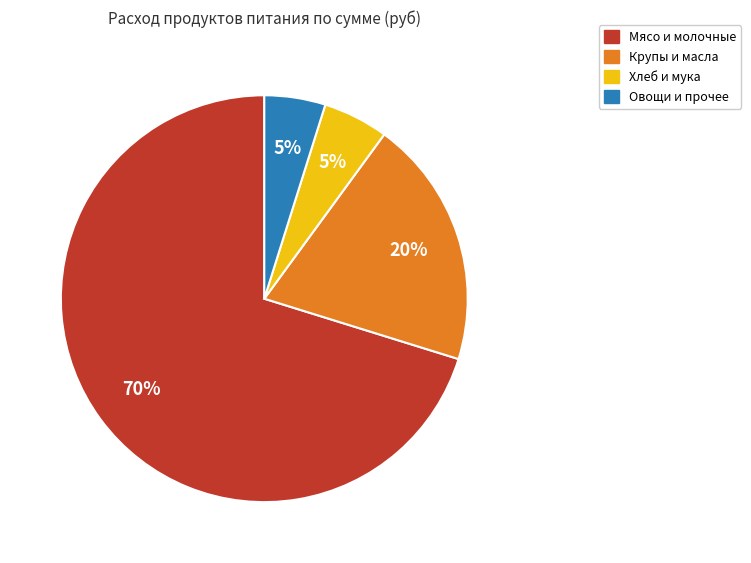

Is there a majority slice in this chart?

Yes